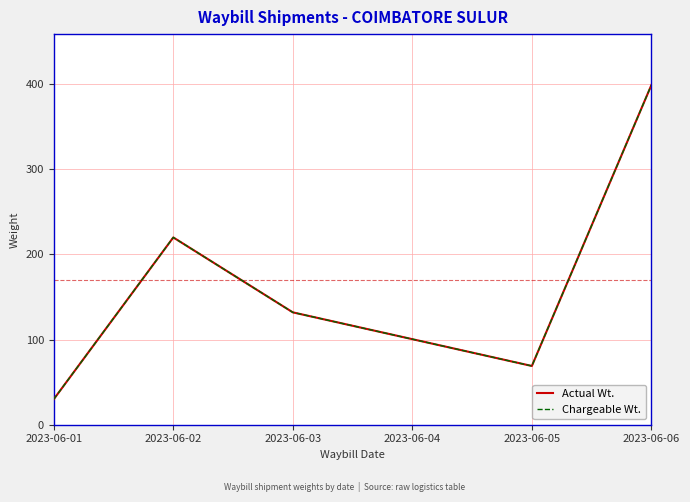

What is the lowest value of the Chargeable Wt. series?

30.0